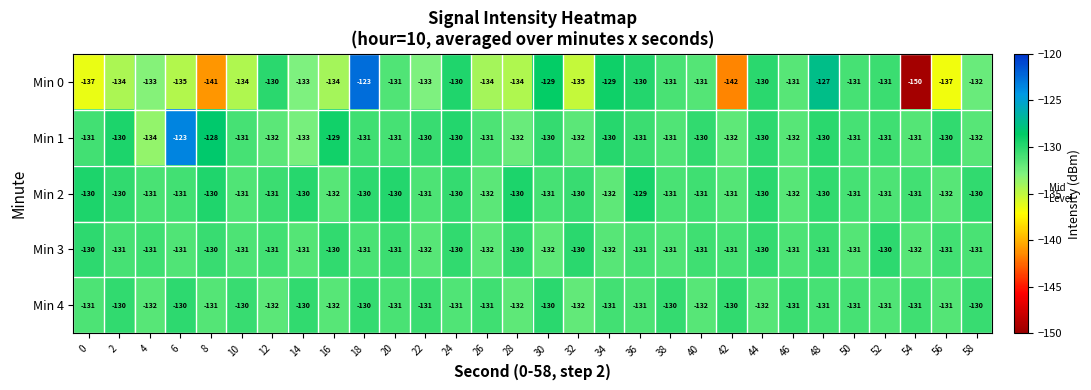

What is the sum of the Min 3 values at 0 and 40?

-261